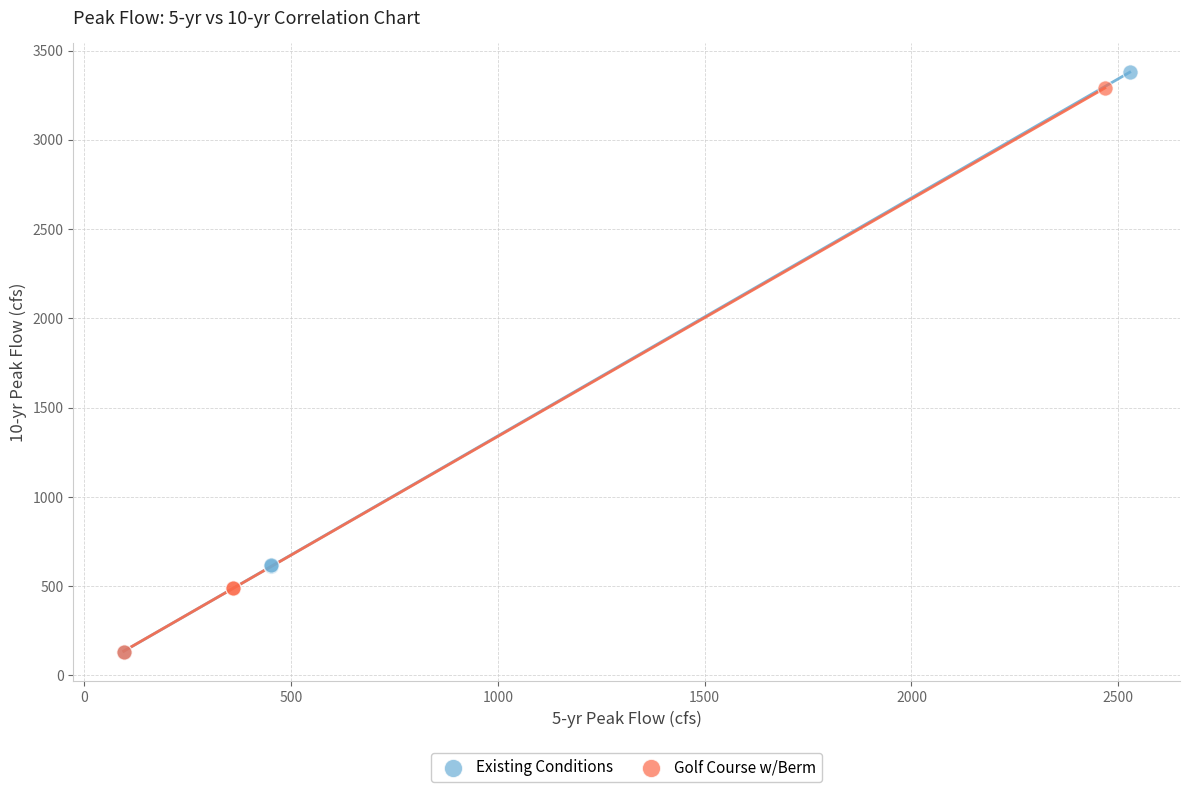

Which series has the largest Y range (max minus min)?

Existing Conditions